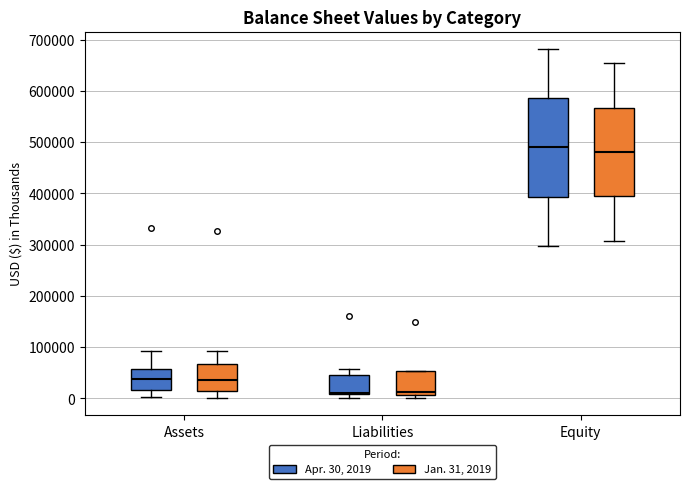

Reading left to right, read every box against the y-axis: the position of its median line, the range the box covers, and the ends of its whiskers. The values are not printed on the chart, so give them approximately, as read against the axis.

Assets (Apr. 30, 2019): median 40000, box 20000 to 60000, whiskers 0 to 90000
Assets (Jan. 31, 2019): median 40000, box 10000 to 70000, whiskers 0 to 90000
Liabilities (Apr. 30, 2019): median 10000 (just above the box's lower edge), box 10000 to 40000, whiskers 0 to 60000
Liabilities (Jan. 31, 2019): median 10000 (just above the box's lower edge), box 10000 to 50000, whiskers 0 to 50000
Equity (Apr. 30, 2019): median 490000, box 390000 to 590000, whiskers 300000 to 680000
Equity (Jan. 31, 2019): median 480000, box 390000 to 570000, whiskers 310000 to 650000